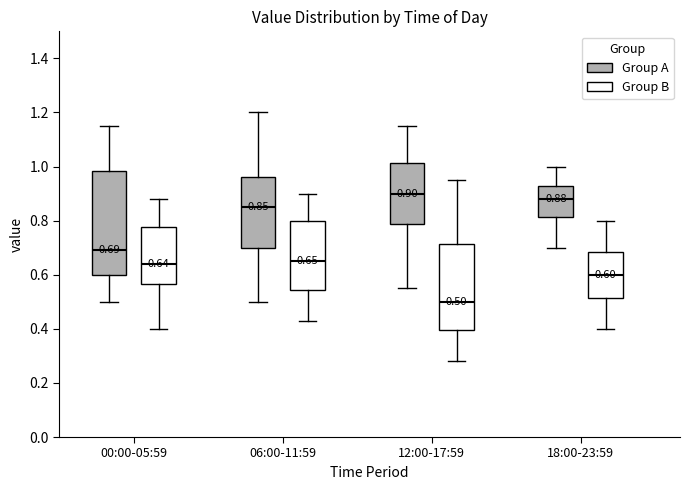

Which box is the tallest, from its lower edge to its upper edge?

00:00-05:59 (Group A)